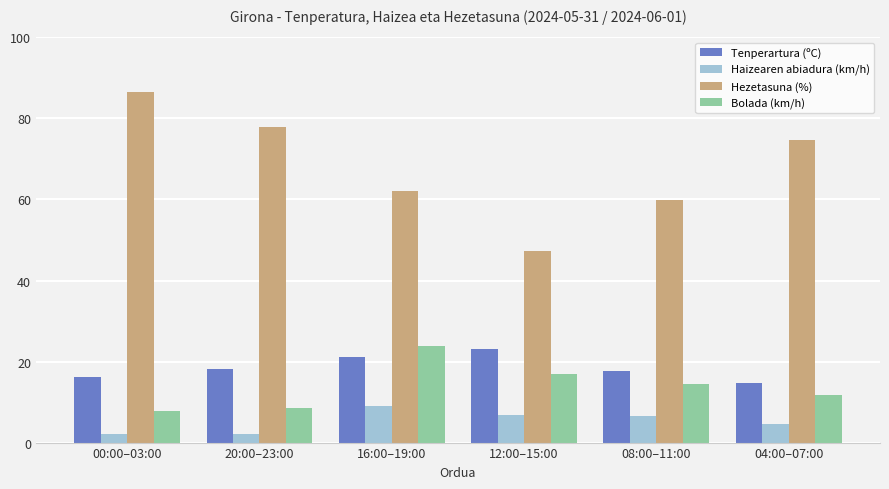

How many values in the Bolada (km/h) series are below 14?

3